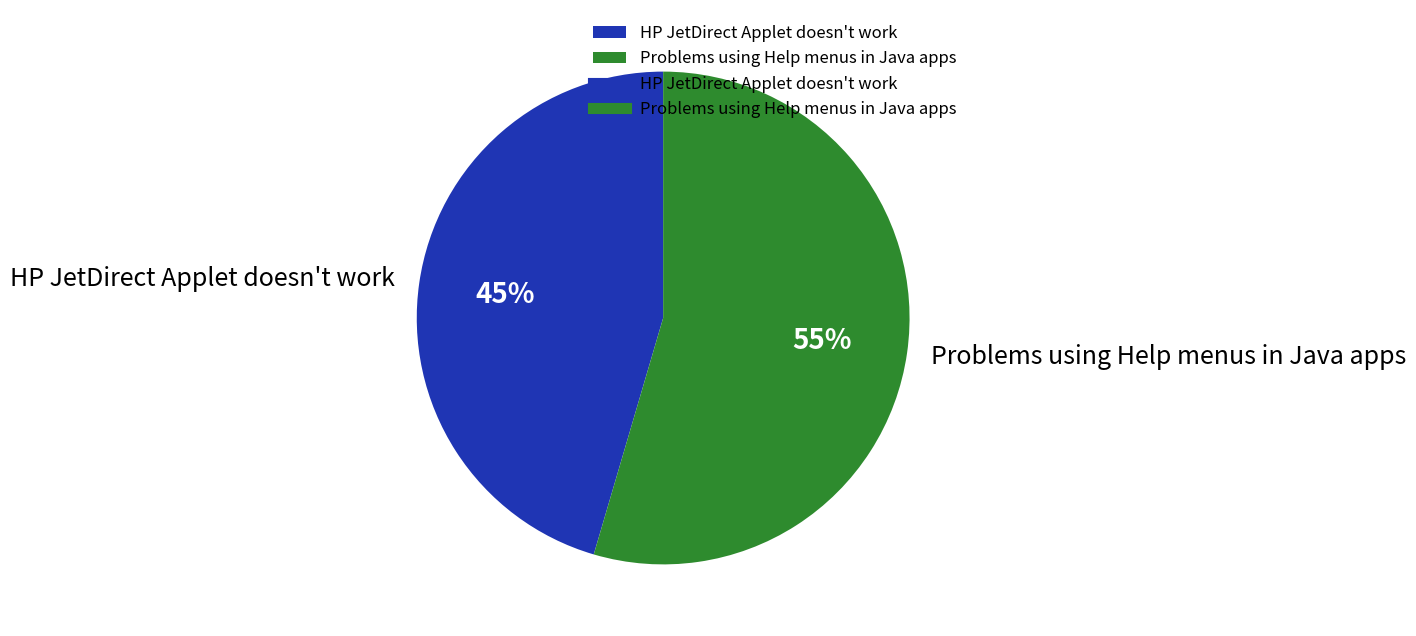

How many segments does this pie chart have?

2